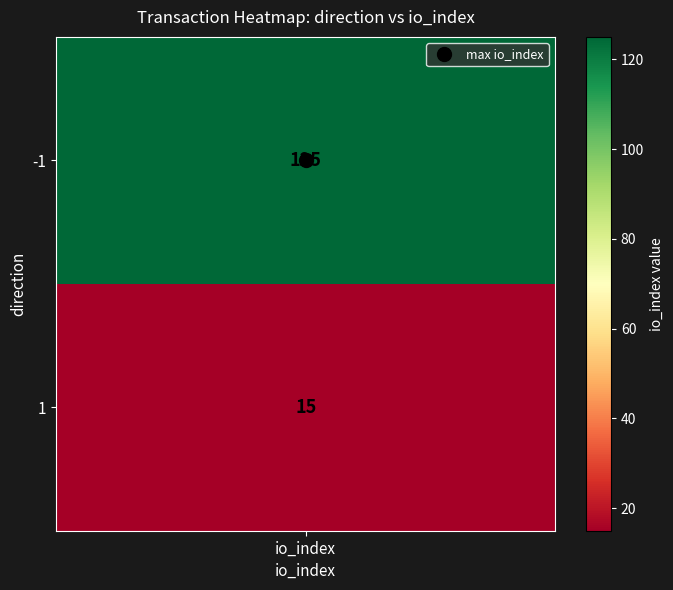

What is the difference between the values at 1 and -1?

110